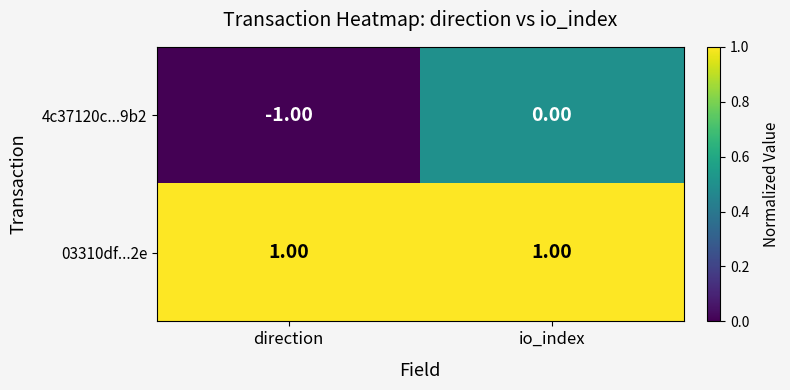

Which series has the largest range (max minus min)?

4c37120c...9b2